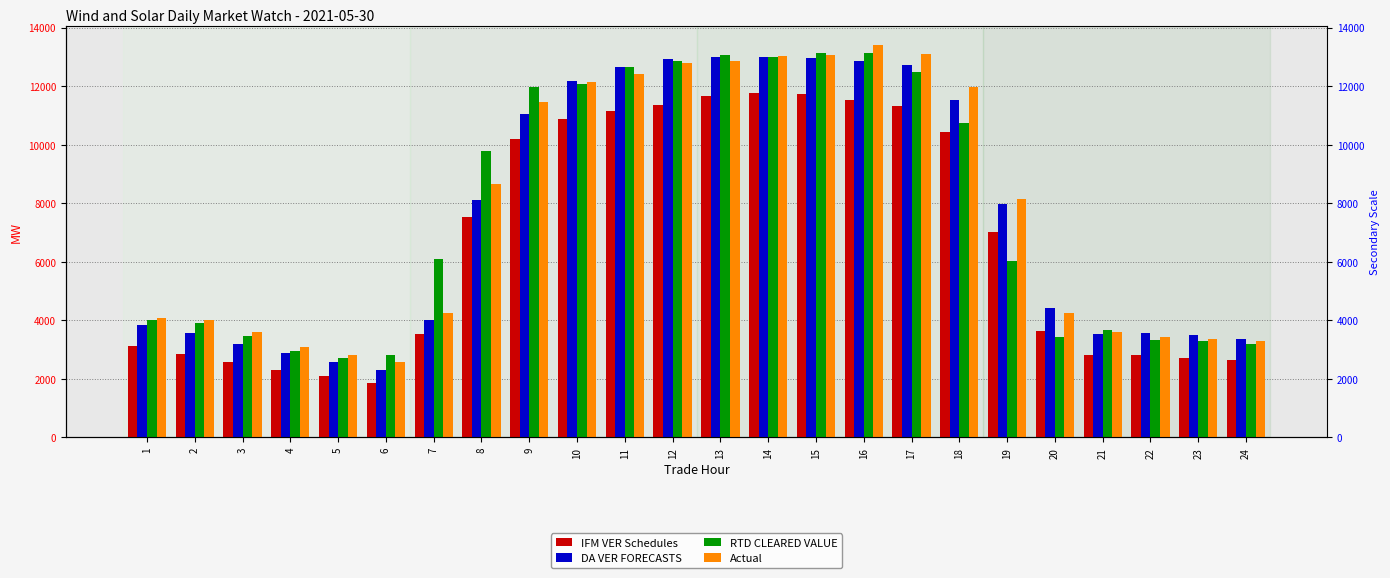

Rank the series at 9 from highest to lowest value.

RTD CLEARED VALUE, Actual, DA VER FORECASTS, IFM VER Schedules